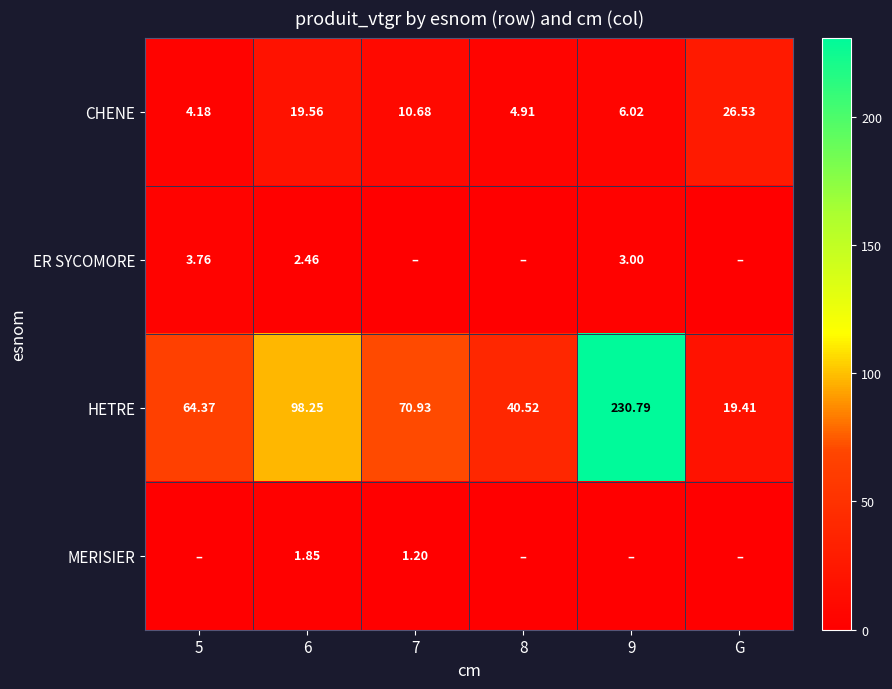

Is the value of HETRE at 8 greater than the value of CHENE at G?

Yes